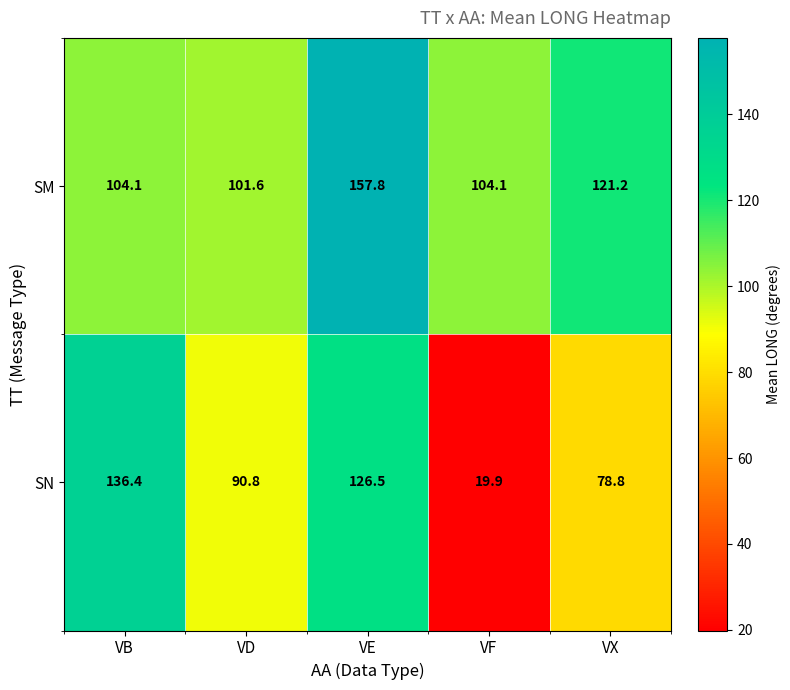

True or false: SM has a value of 104.1 at VF.

True